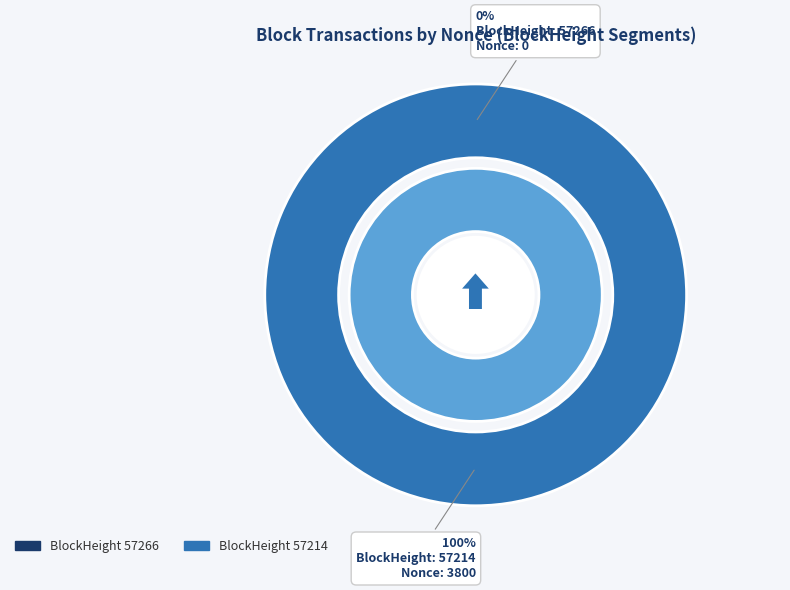

Is the sum of 57266 and 57214 greater than half?

Yes